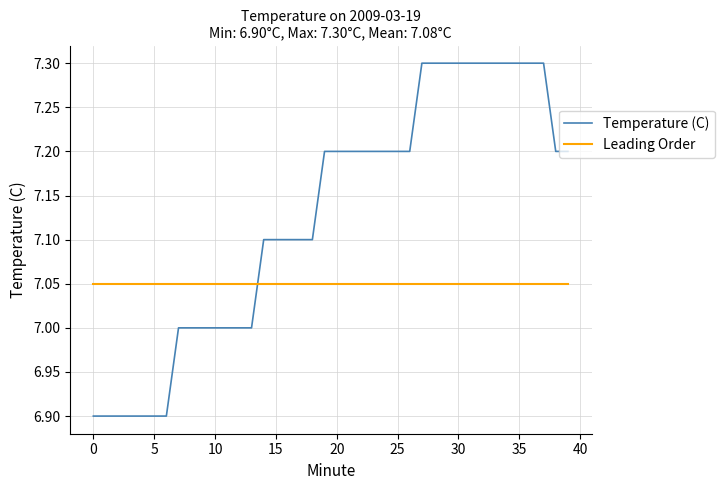

What is the minimum value shown in the chart?

6.9